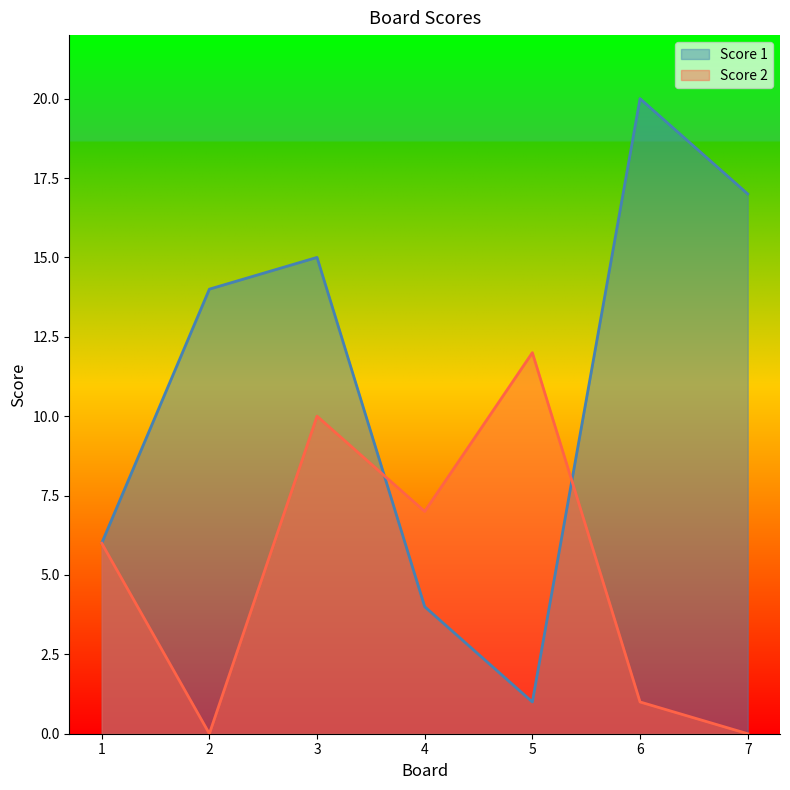

At which label is Score 1 closest to 10?

1